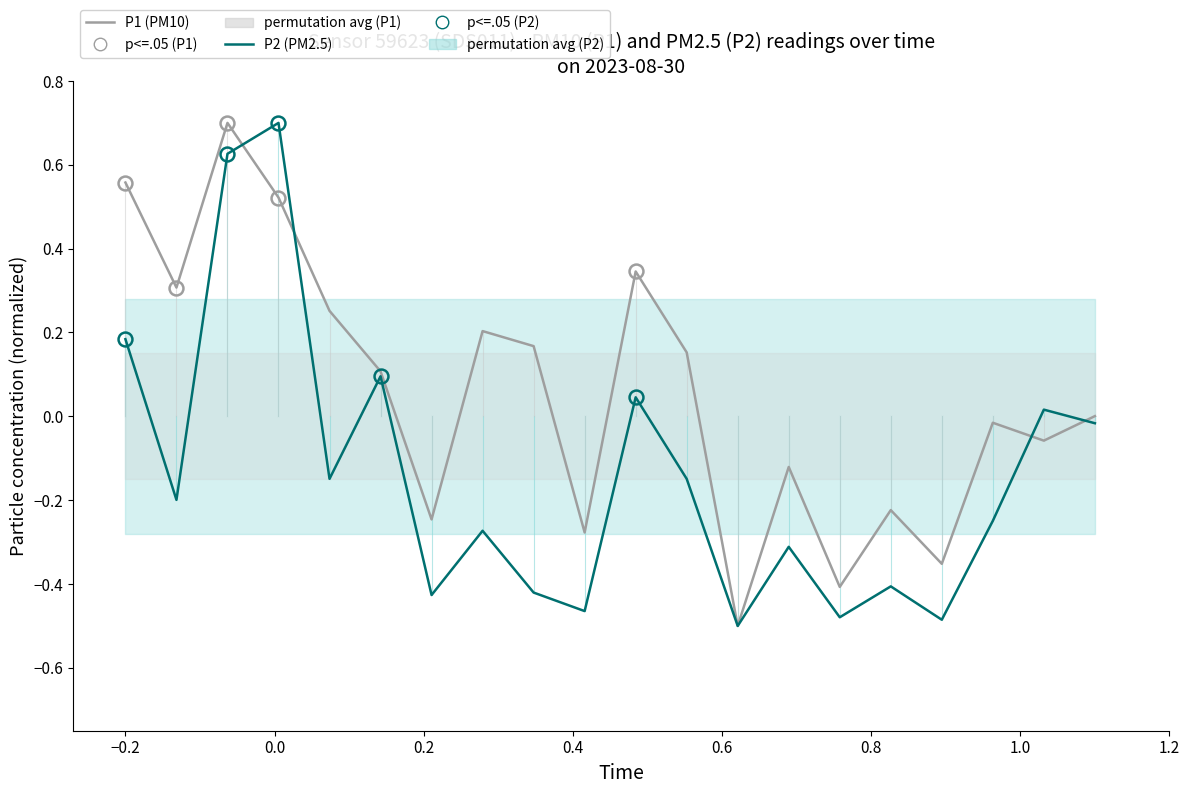

True or false: P2 (PM2.5) and P1 (PM10) intersect in this chart.

True